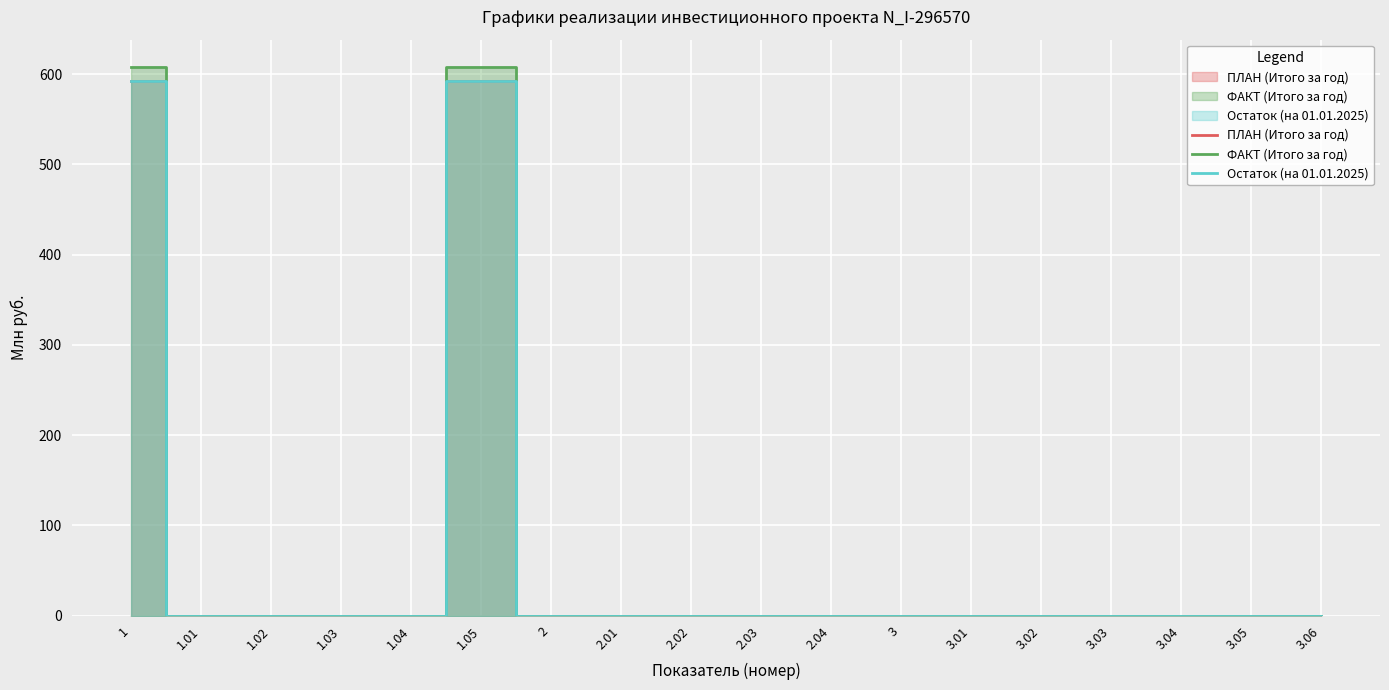

Reading right to left, what are all the values shown in this chart?

ПЛАН (Итого за год): 0.0	0.0	0.0	0.0	0.0	0.0	0.0	0.0	0.0	0.0	0.0	0.0	592.0	0.0	0.0	0.0	0.0	592.0
ФАКТ (Итого за год): 0.0	0.0	0.0	0.0	0.0	0.0	0.0	0.0	0.0	0.0	0.0	0.0	607.8	0.0	0.0	0.0	0.0	607.8
Остаток (на 01.01.2025): 0.0	0.0	0.0	0.0	0.0	0.0	0.0	0.0	0.0	0.0	0.0	0.0	592.0	0.0	0.0	0.0	0.0	592.0